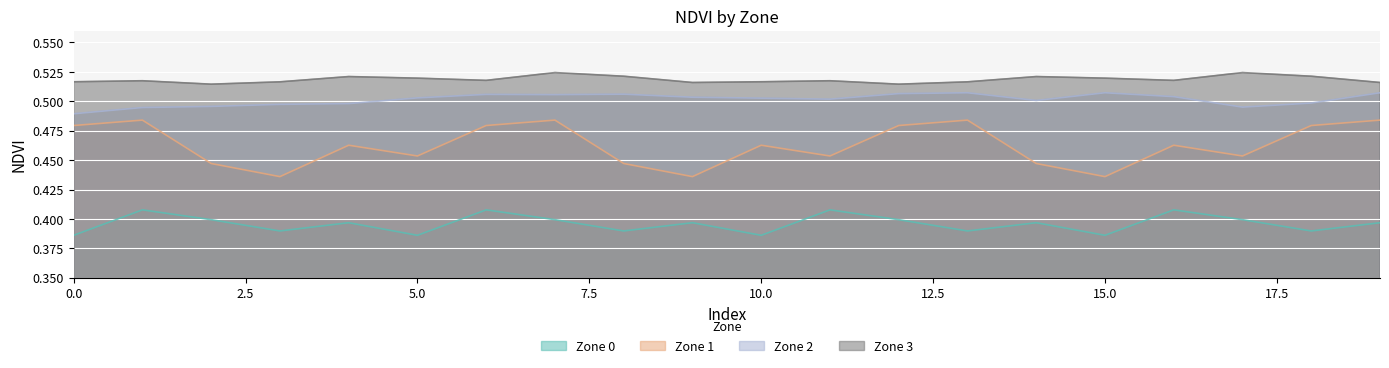

How many lines are shown in the chart?

4